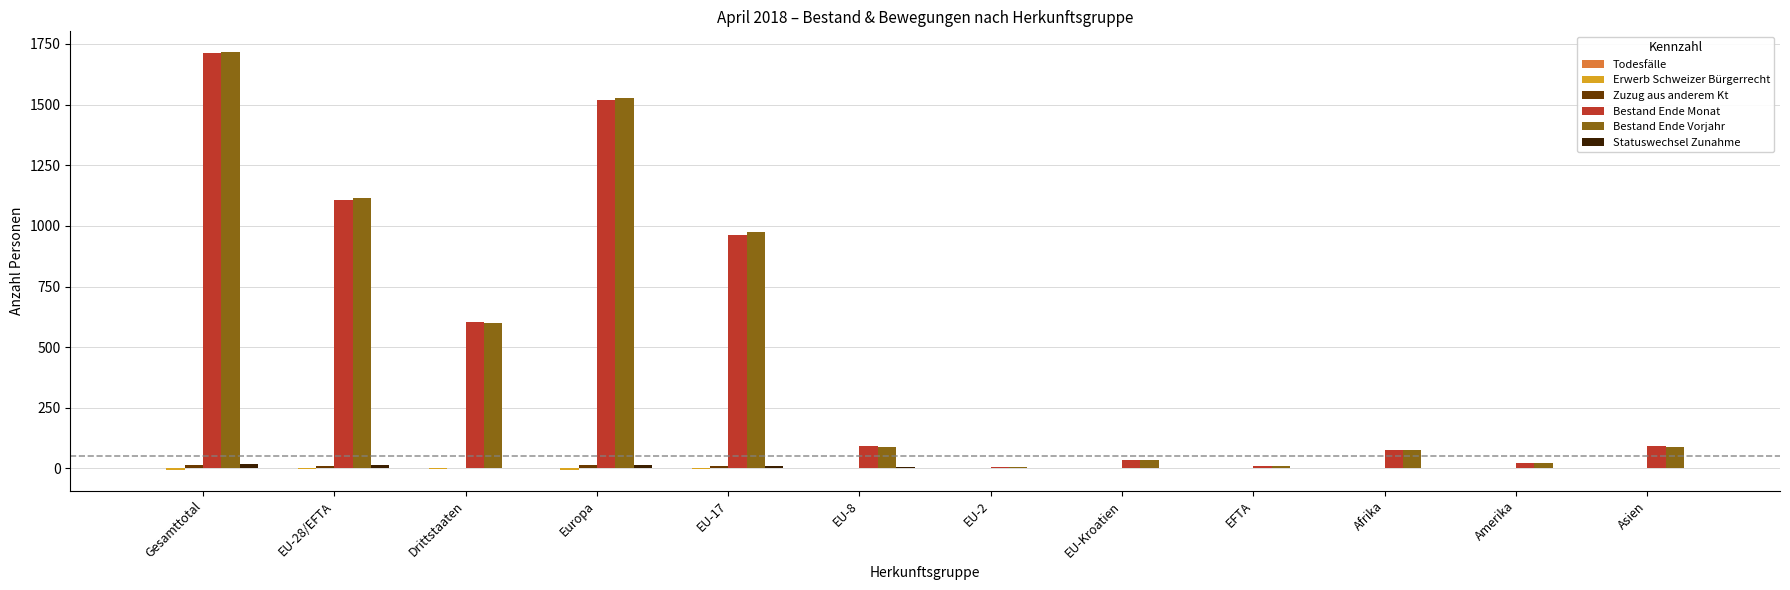

At which category is the sum across all series the highest?

Gesamttotal